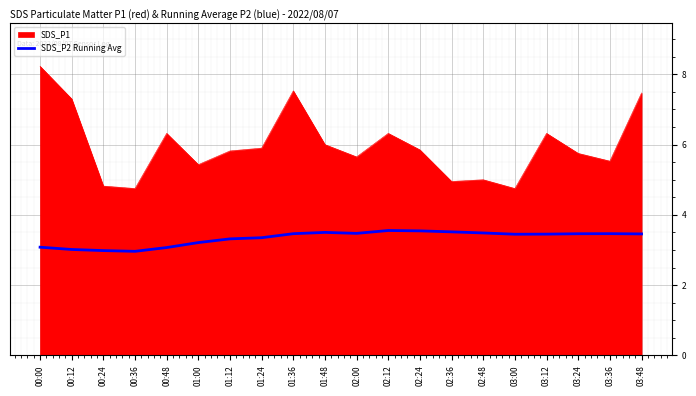

What is the maximum value shown in the chart?

8.2